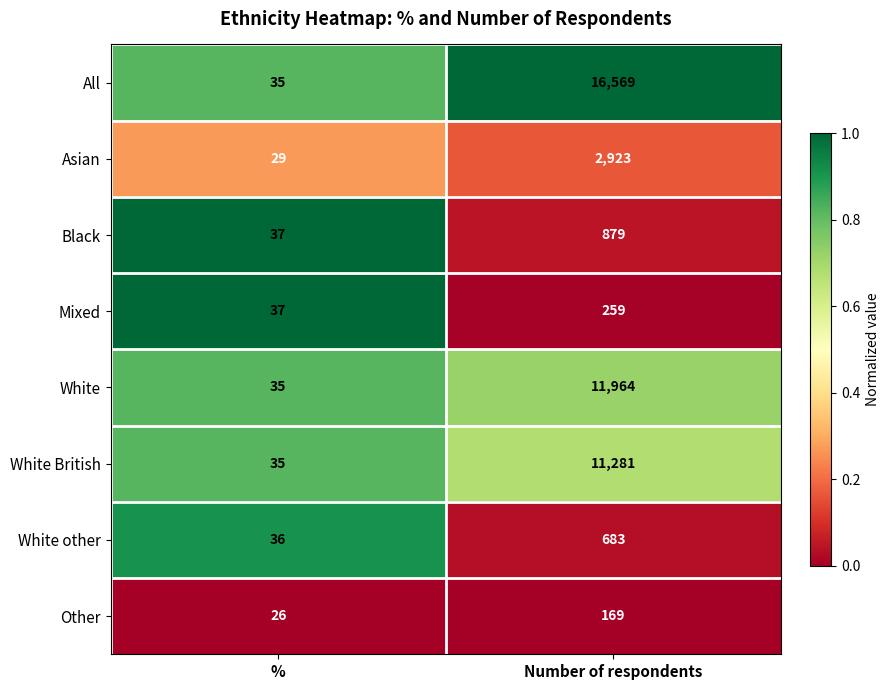

Reading left to right, extract all data points from this chart.

All: 35	16569
Asian: 29	2923
Black: 37	879
Mixed: 37	259
White: 35	11964
White British: 35	11281
White other: 36	683
Other: 26	169